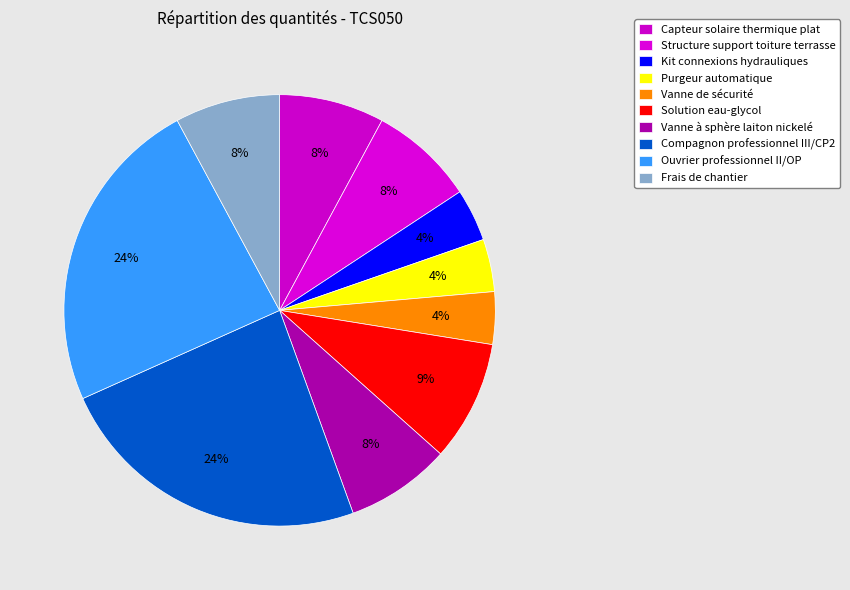

The Purgeur automatique slice represents 12% of the pie. True or false?

False